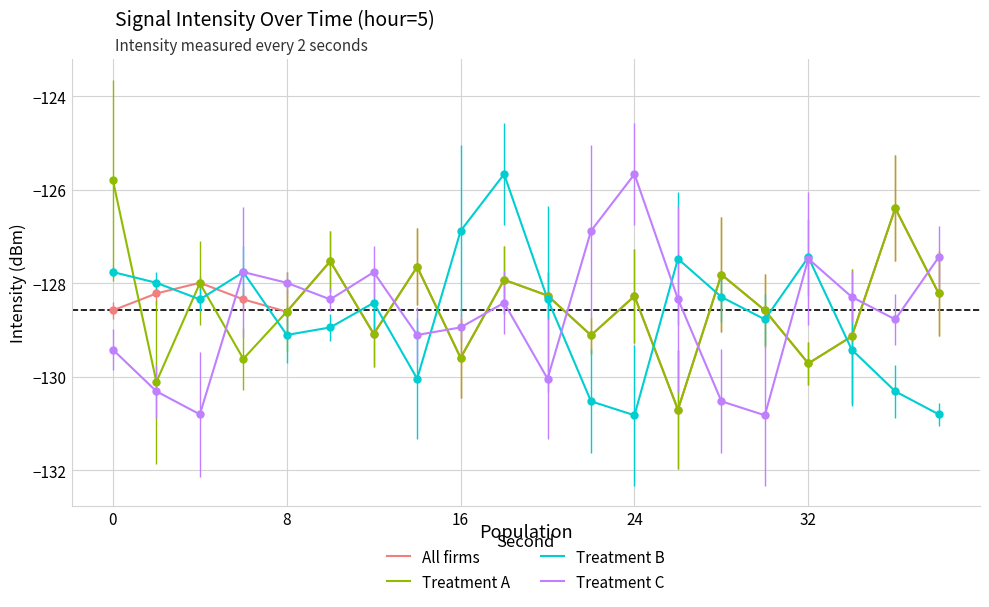

What are all the series names shown in the legend?

All firms, Treatment A, Treatment B, Treatment C